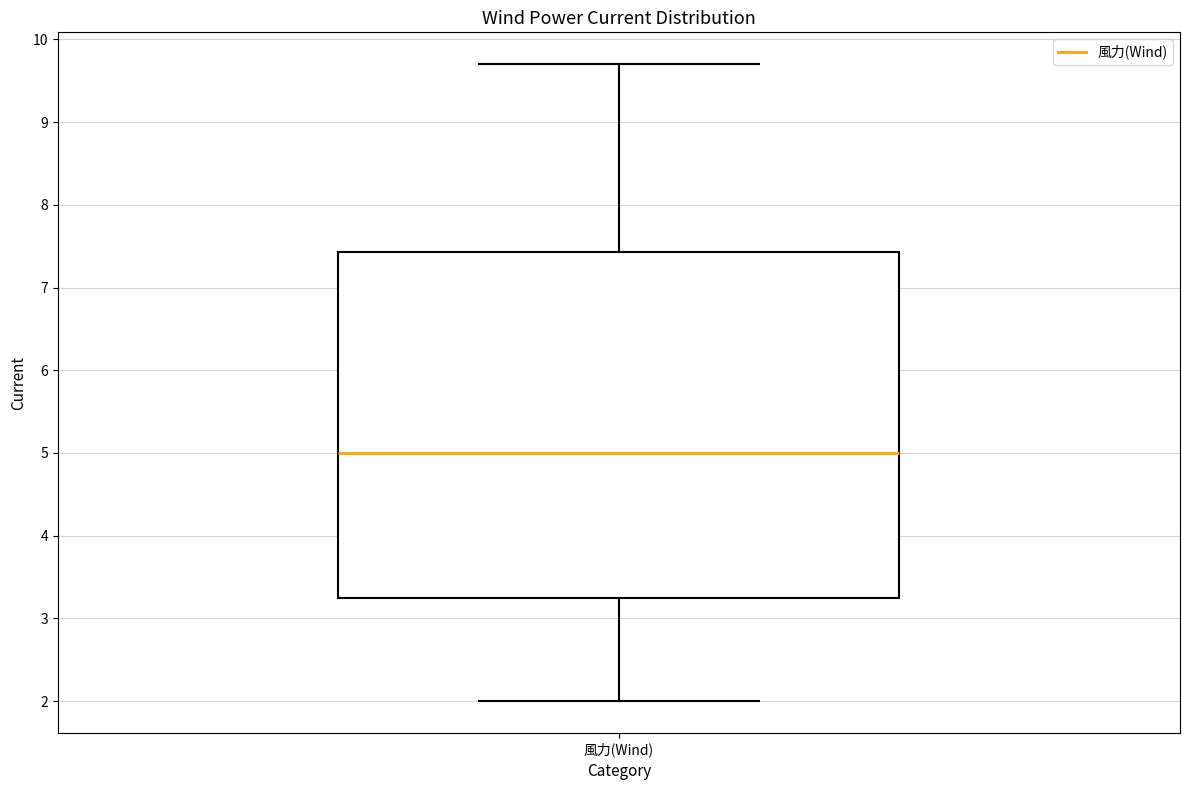

Transcribe this box plot: give where the median line is, the range the box spans, and where the two whiskers end, as read against the y-axis. The values are not printed on the chart, so give them approximately, as read against the axis.

median 5.0, box 3.3 to 7.4, whiskers 2.0 to 9.7